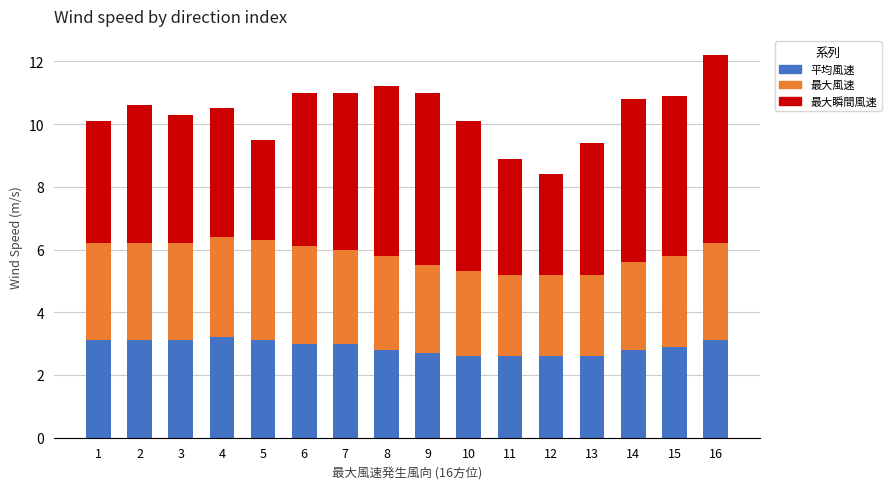

The 平均風速 series shows 1.4 at 13. True or false?

False